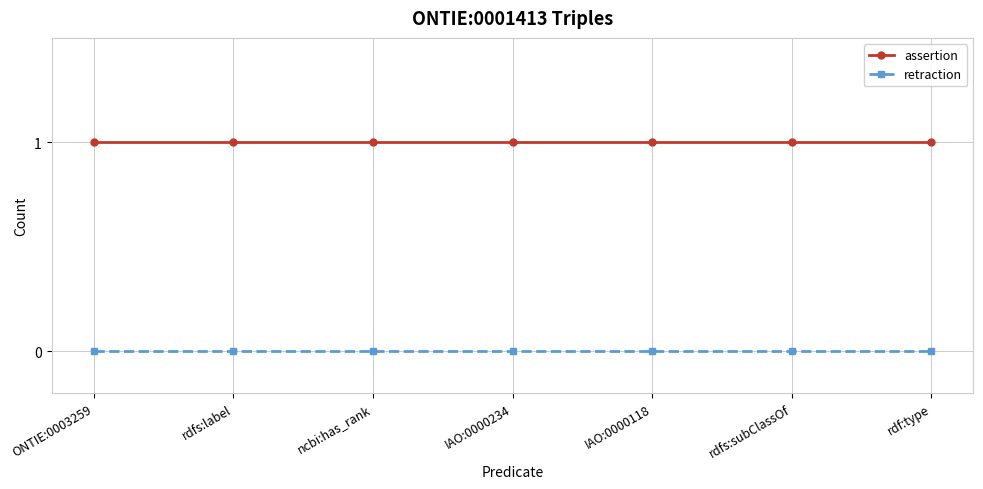

List the series in order of their overall mean, lowest first.

retraction, assertion